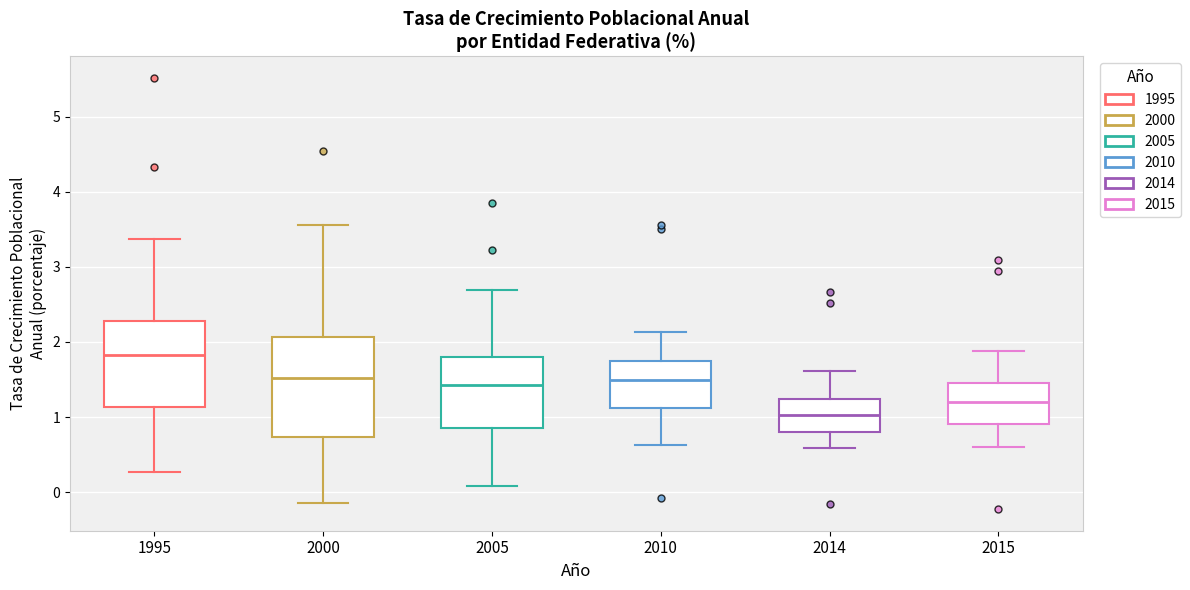

Reading left to right, read every box against the y-axis: the position of its median line, the range the box covers, and the ends of its whiskers. The values are not printed on the chart, so give them approximately, as read against the axis.

1995: median 1.8, box 1.1 to 2.3, whiskers 0.3 to 3.4
2000: median 1.5, box 0.7 to 2.1, whiskers -0.1 to 3.6
2005: median 1.4, box 0.9 to 1.8, whiskers 0.1 to 2.7
2010: median 1.5, box 1.1 to 1.7, whiskers 0.6 to 2.1
2014: median 1.0, box 0.8 to 1.2, whiskers 0.6 to 1.6
2015: median 1.2, box 0.9 to 1.5, whiskers 0.6 to 1.9